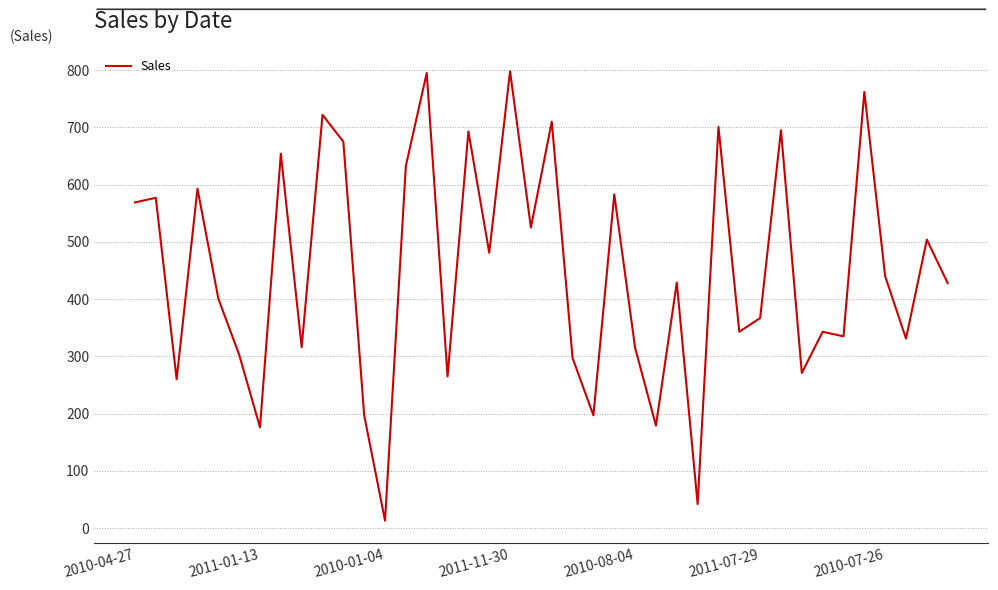

What is the maximum value shown in the chart?

798